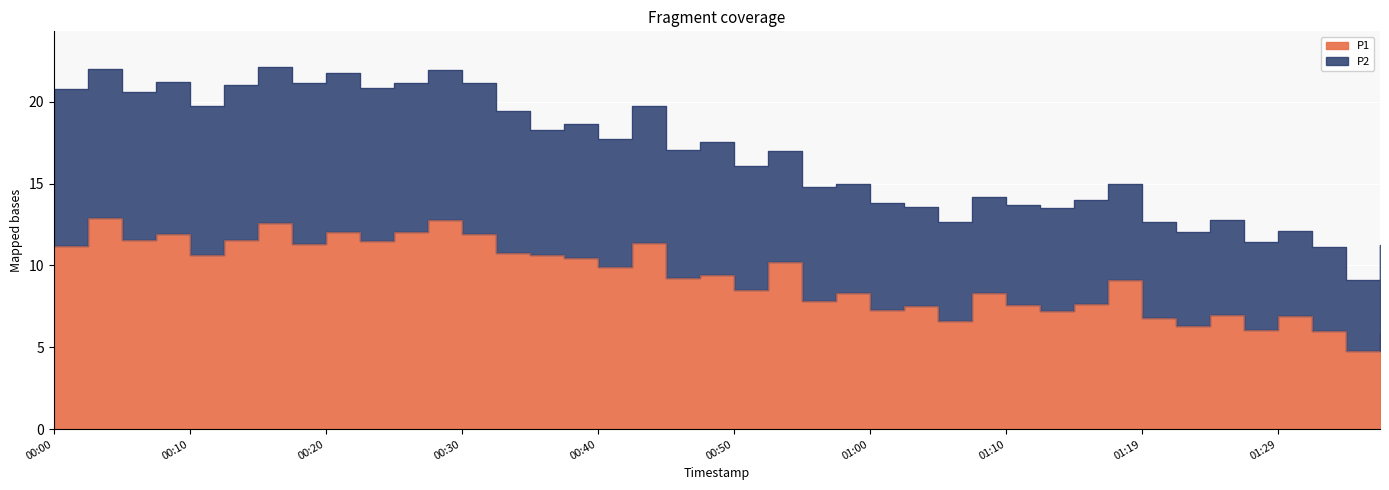

What is the approximate value at 01:34?

4.8